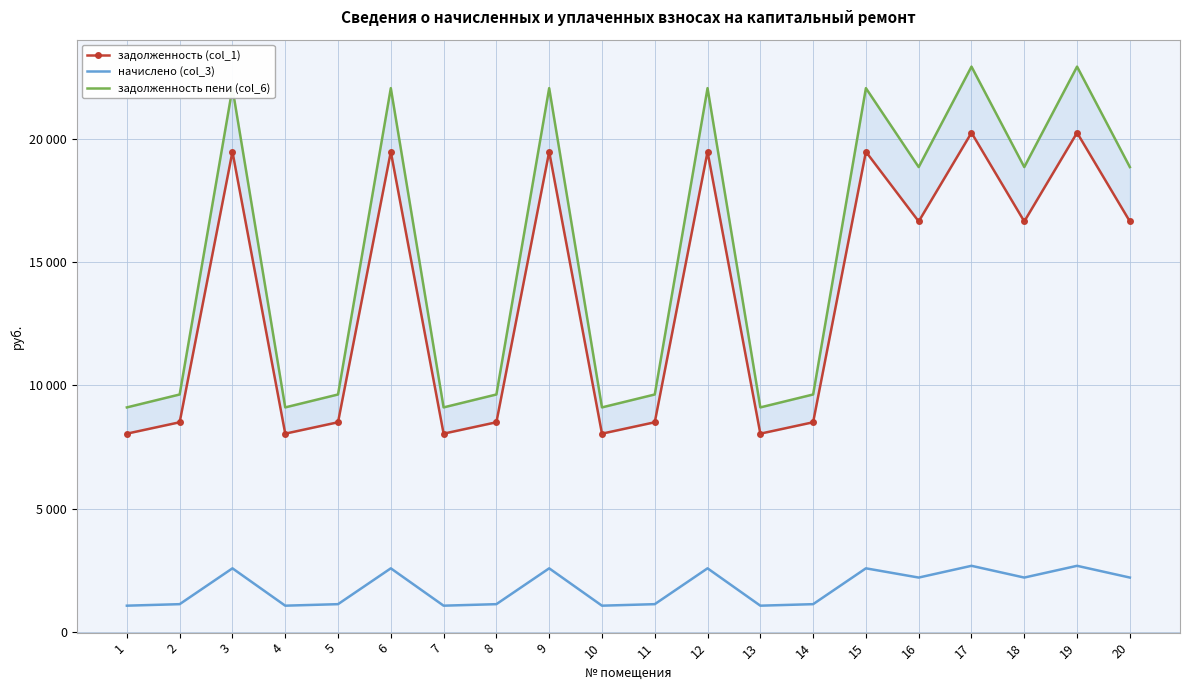

Which series has the largest range (max minus min)?

задолженность пени (col_6)